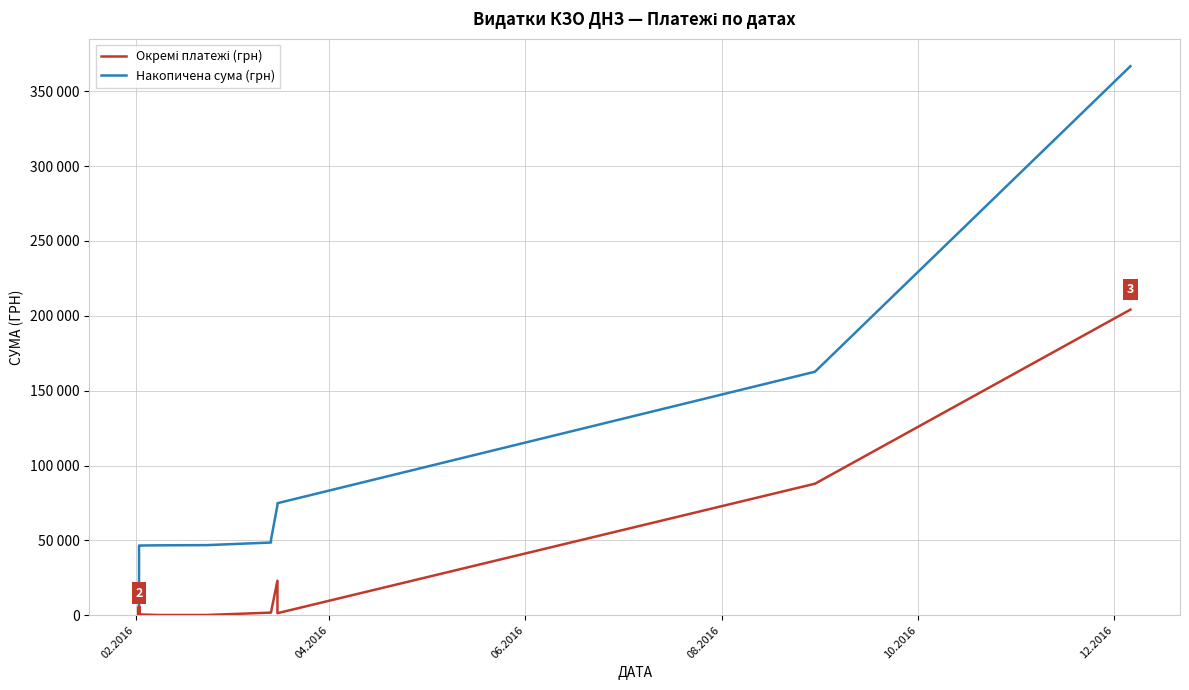

What is the difference between the maximum and second lowest values in the Накопичена сума (грн) series?

357688.2